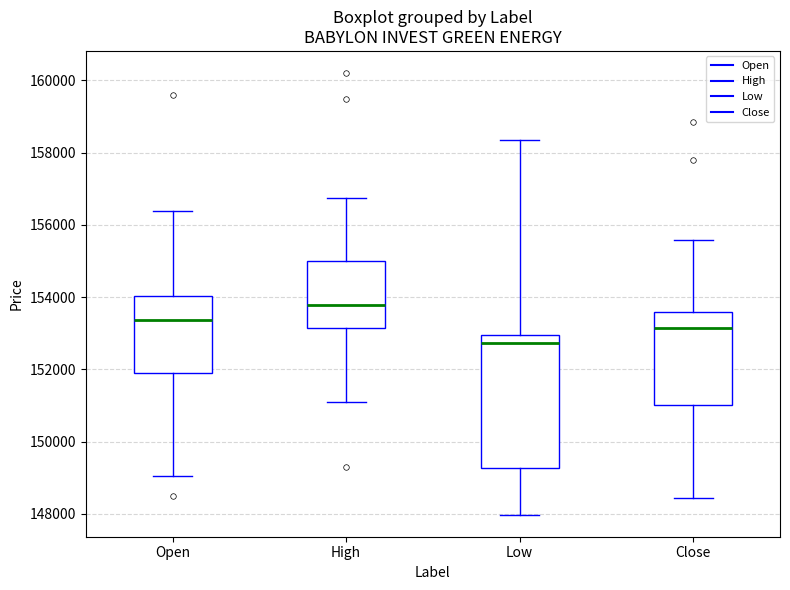

Where does the upper whisker of the box for Low end on the y-axis? The values are not printed on the chart, so give them approximately, as read against the axis.

158400